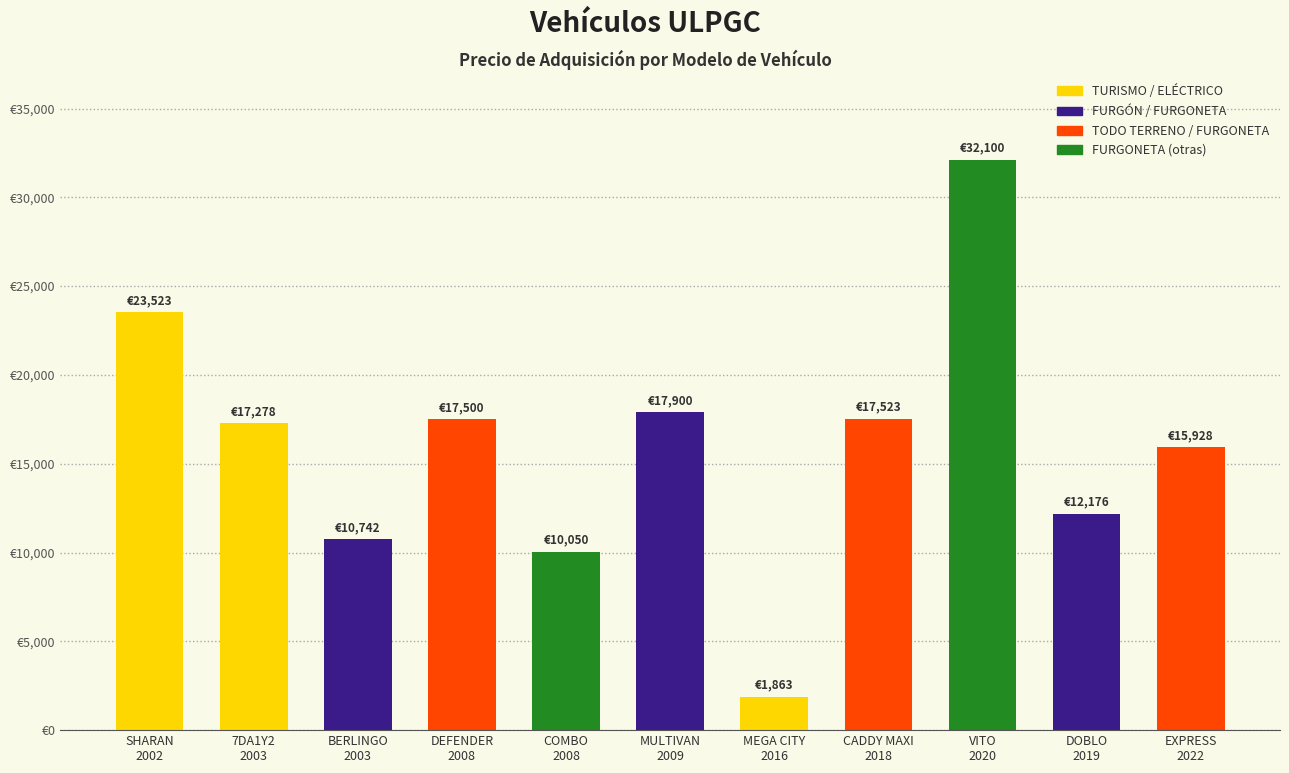

True or false: the data shows 7248.1 at CADDY MAXI
2018.

False